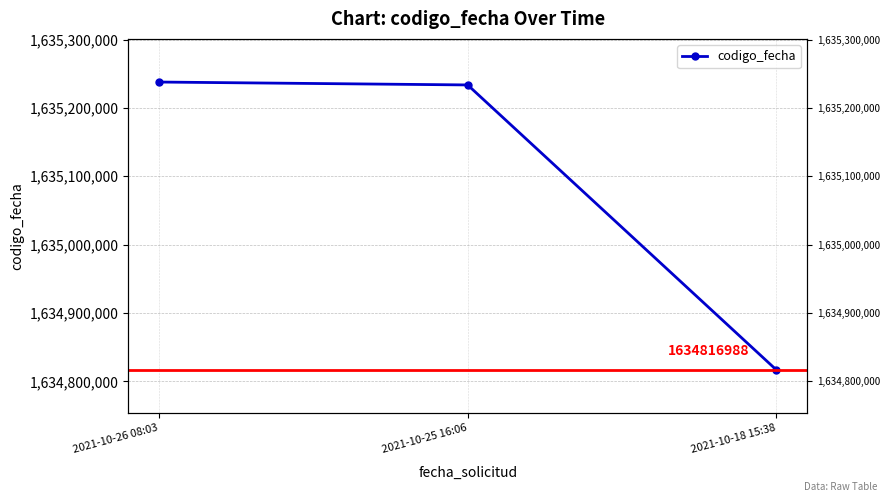

Does the chart have visible grid lines?

Yes